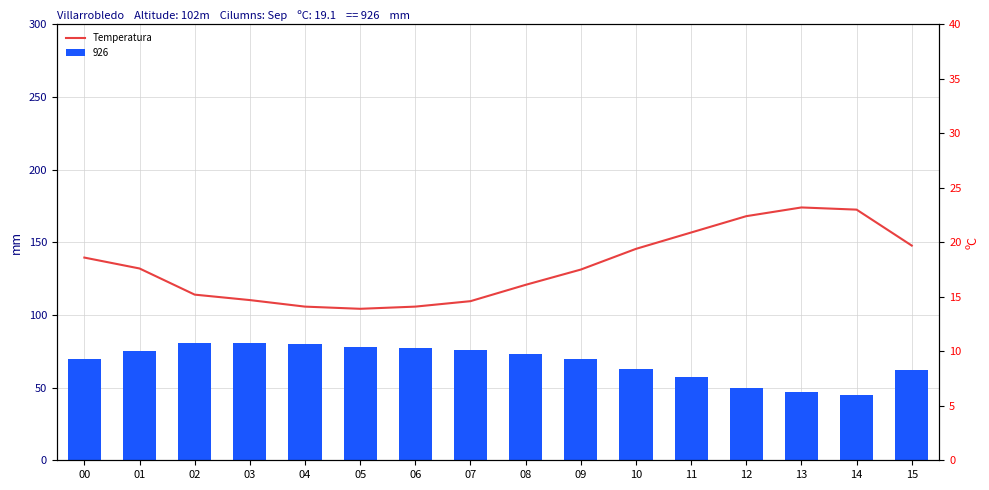

The value at 00 is 18.6. True or false?

True